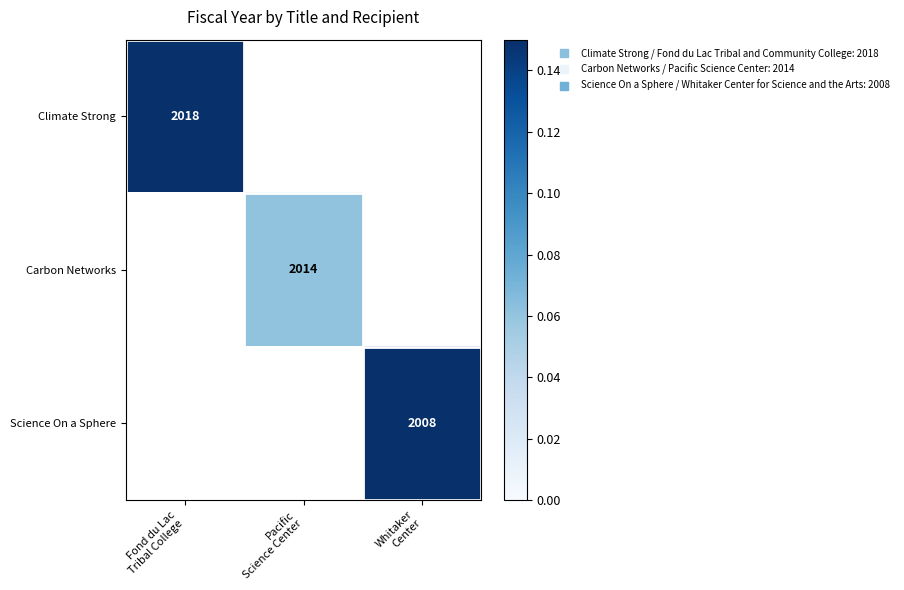

At how many categories does at least one series exceed 0?

3